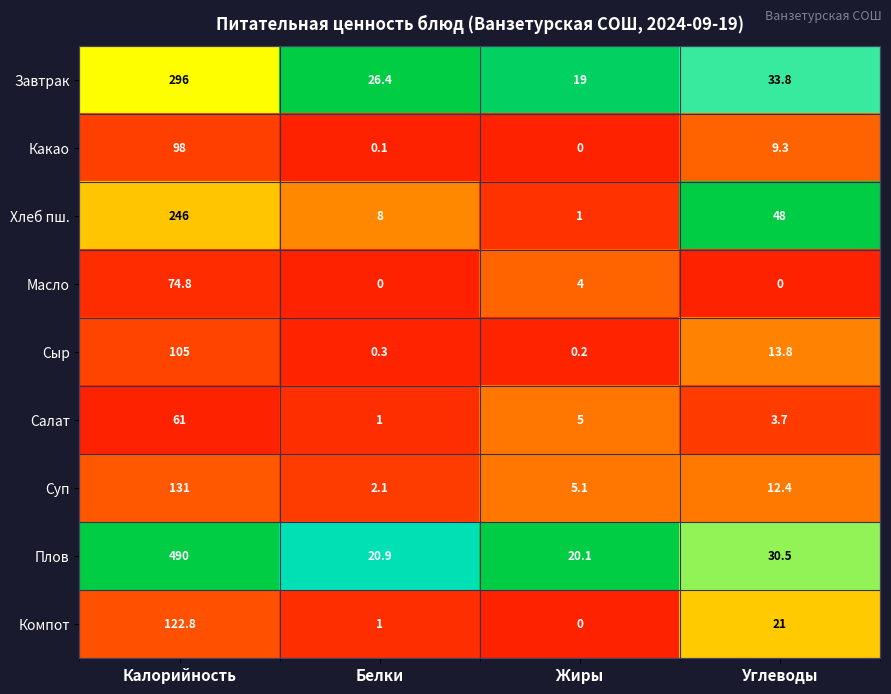

Which series has the largest range (max minus min)?

Плов